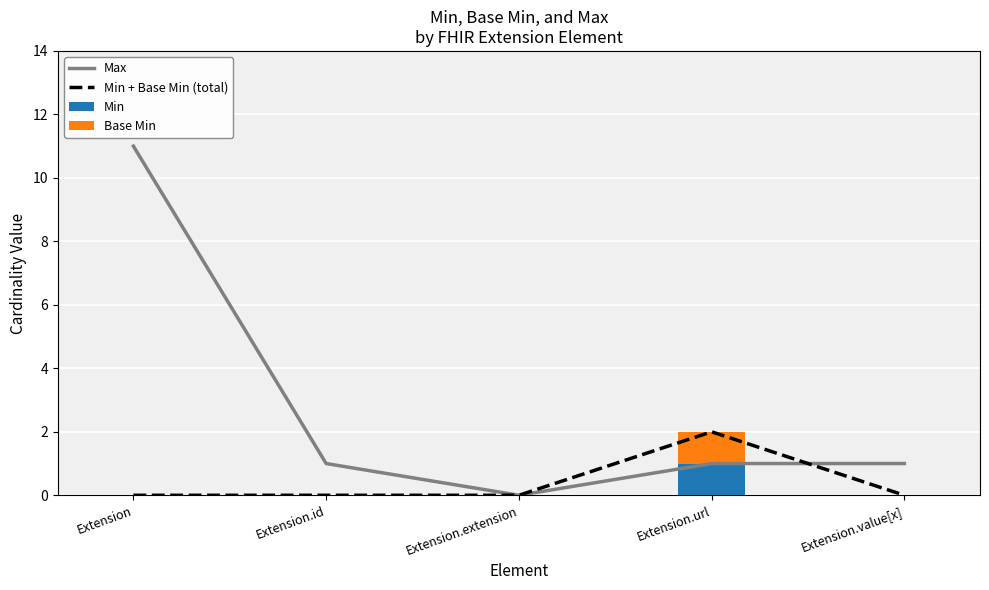

What is the highest value of the Base Min series?

1